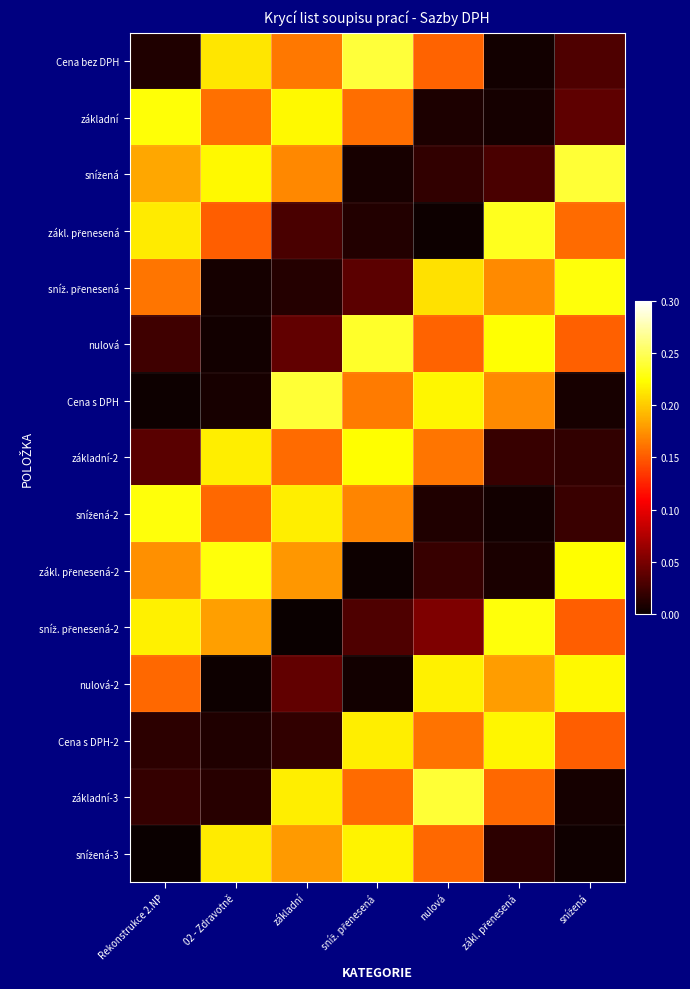

Count the number of categories in the chart.

7